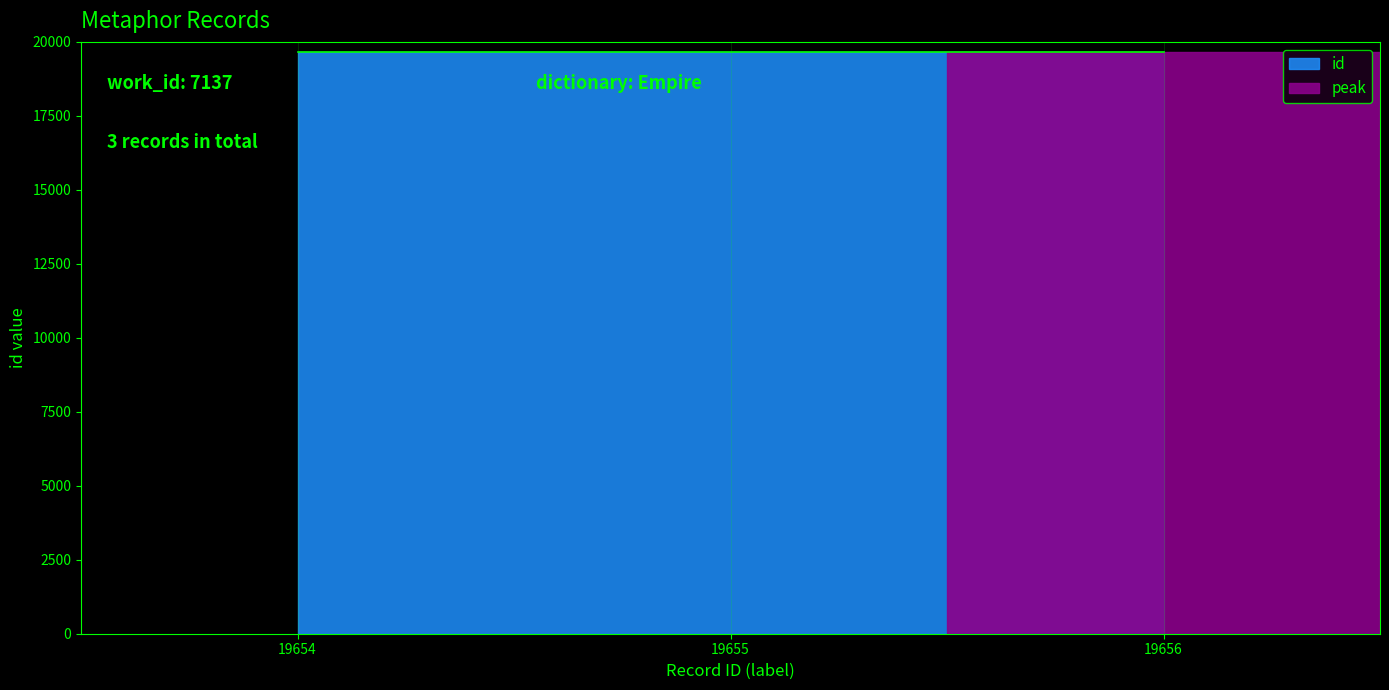

Where does the data first go above 19655?

19656